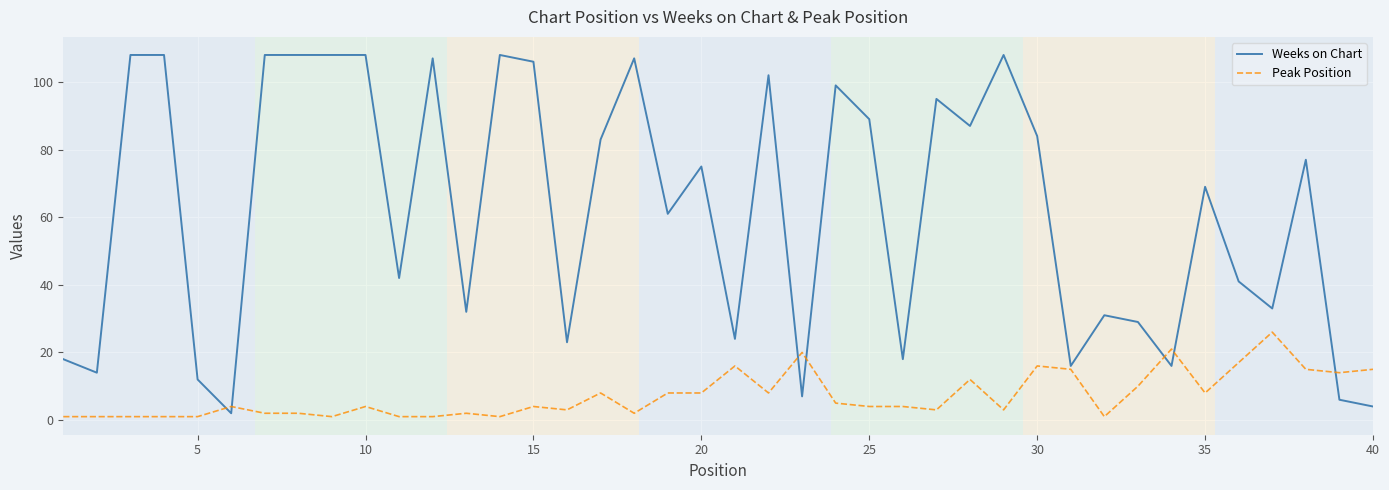

True or false: Weeks on Chart and Peak Position intersect in this chart.

True